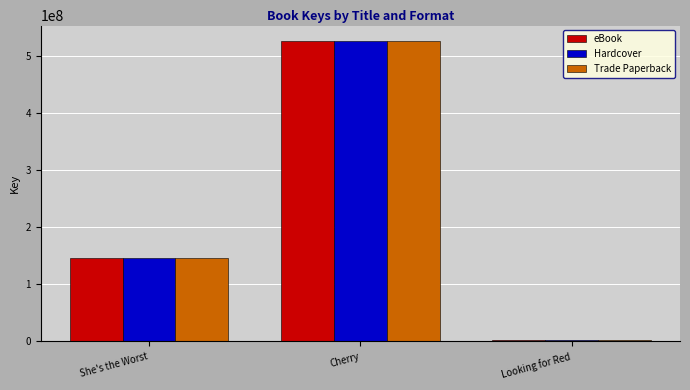

At which category is the sum across all series the highest?

Cherry